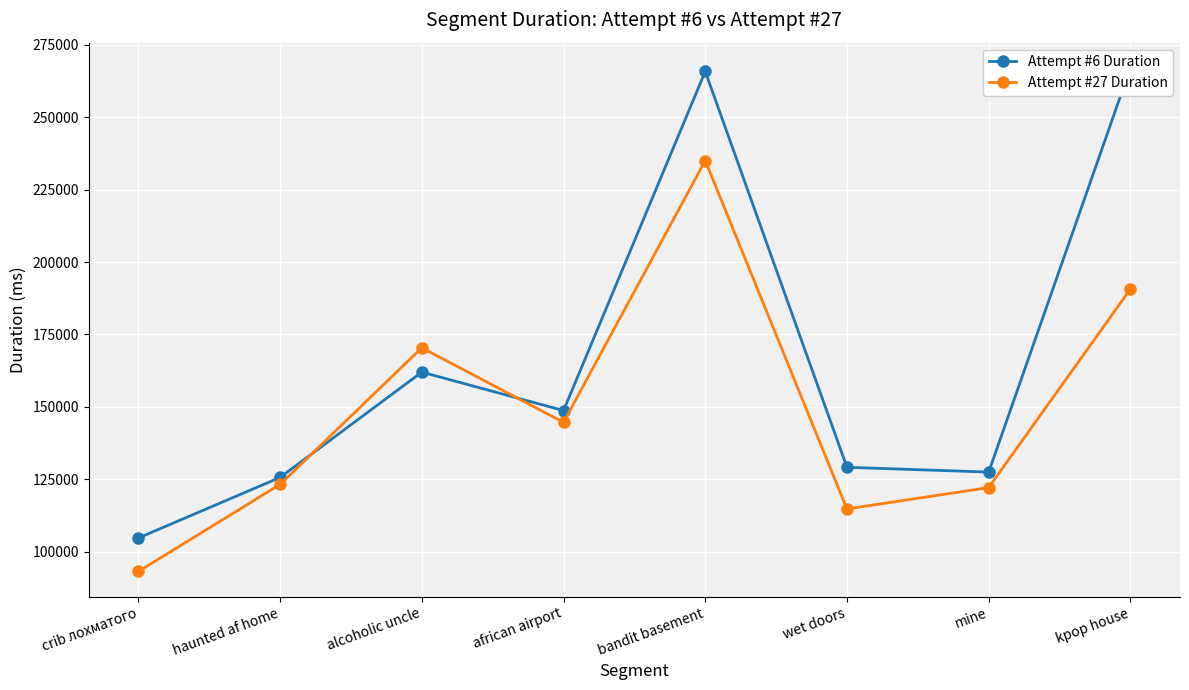

Reading right to left, transcribe all the data shown in this chart.

Attempt #6 Duration: 267063	127454	129108	265817	148704	161980	125613	104694
Attempt #27 Duration: 190655	122103	114722	235017	144646	170381	123203	93132